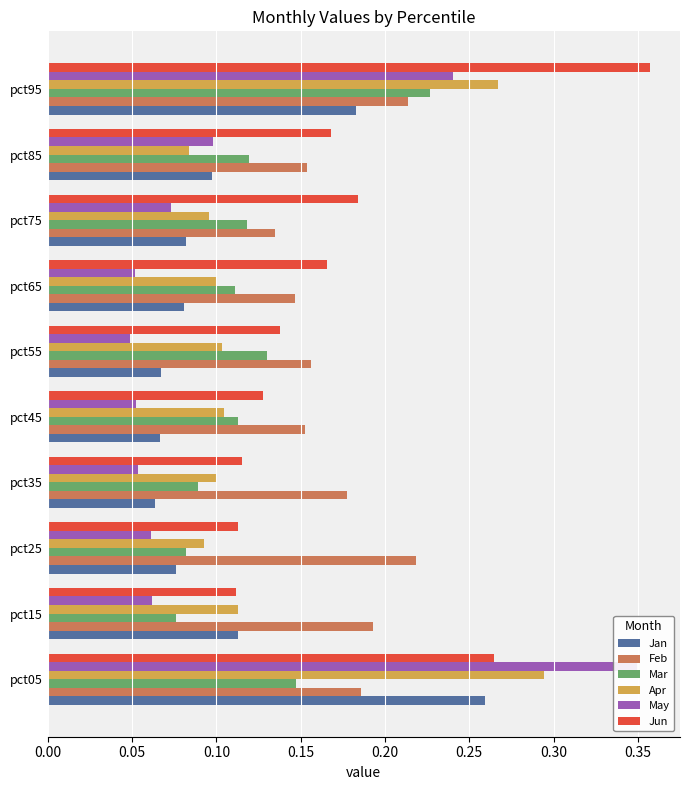

What is the difference between the highest and lowest values at pct15?

0.1